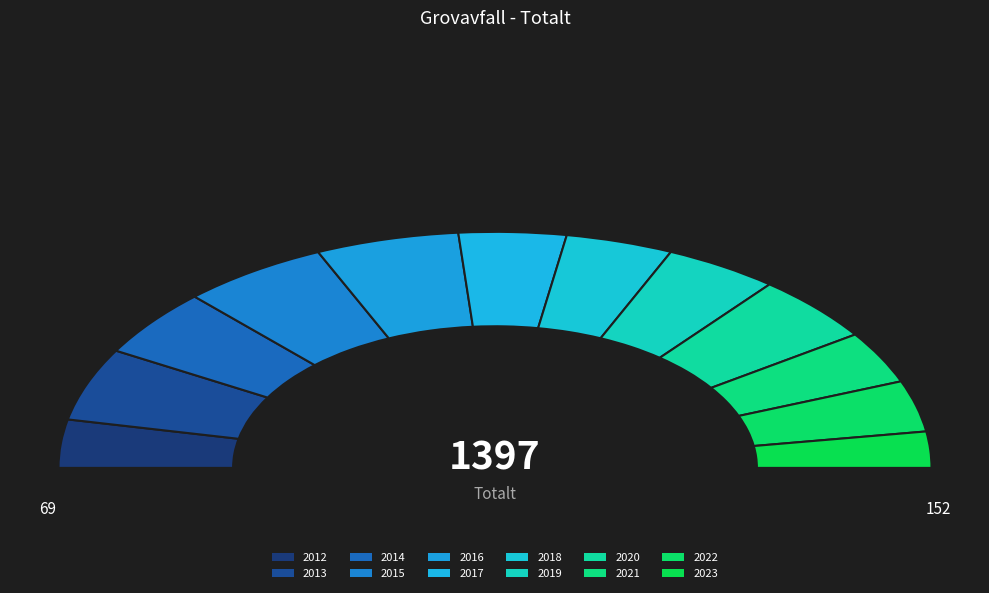

Count the number of slices in the pie.

12